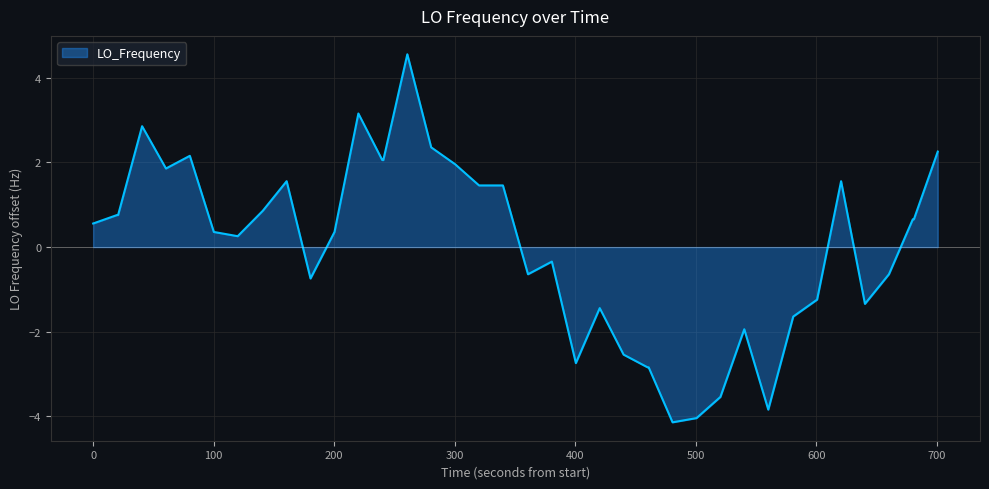

What is the greatest value displayed?

4.6